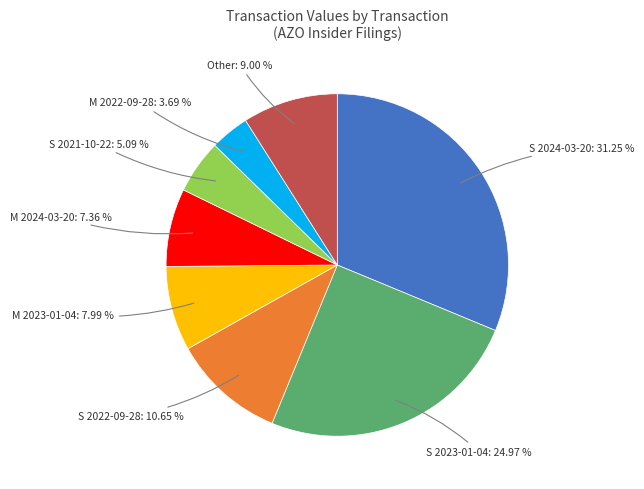

Does any single category account for the majority?

No